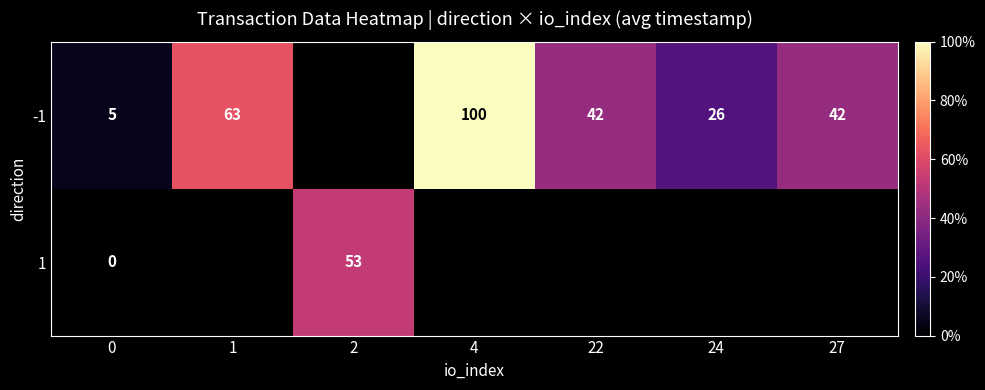

True or false: row_0 has a value of 25.8 at 24.

True